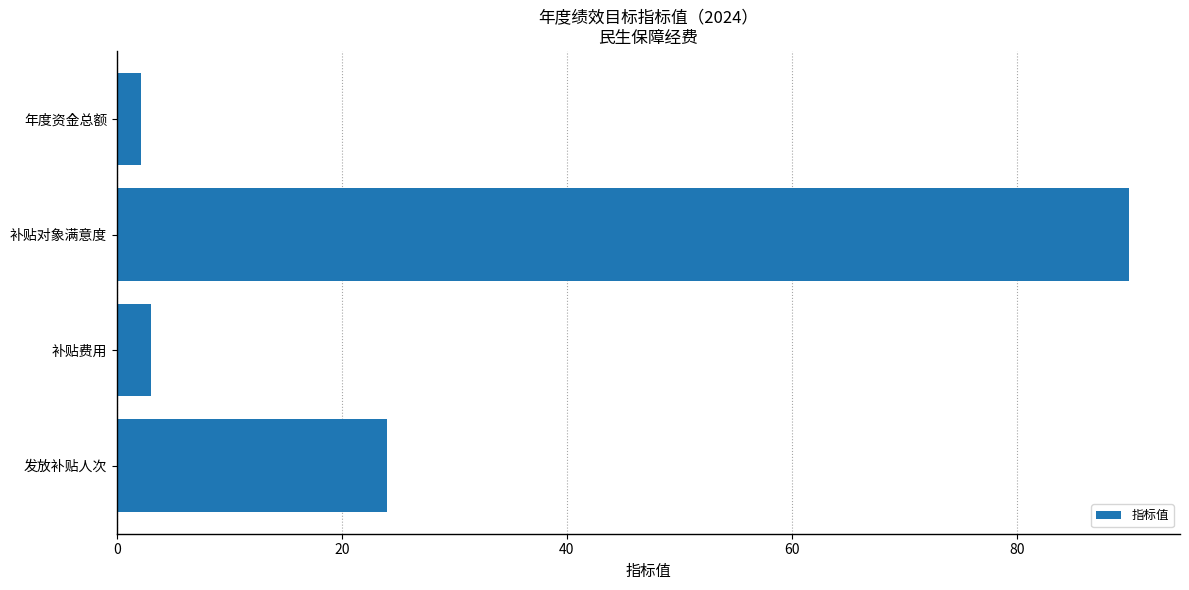

The value at 补贴对象满意度 is 90.0. True or false?

True